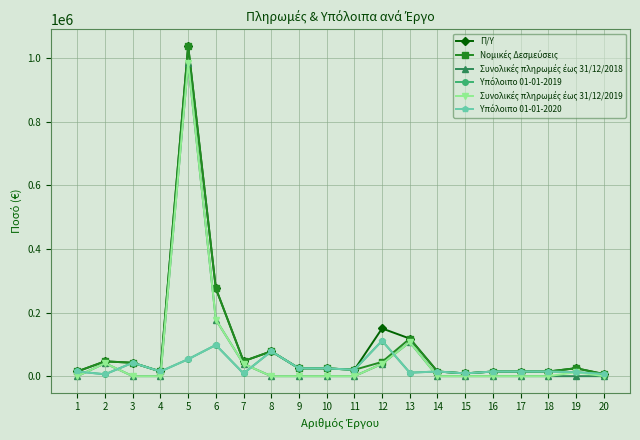

At which category is the sum across all series the highest?

5